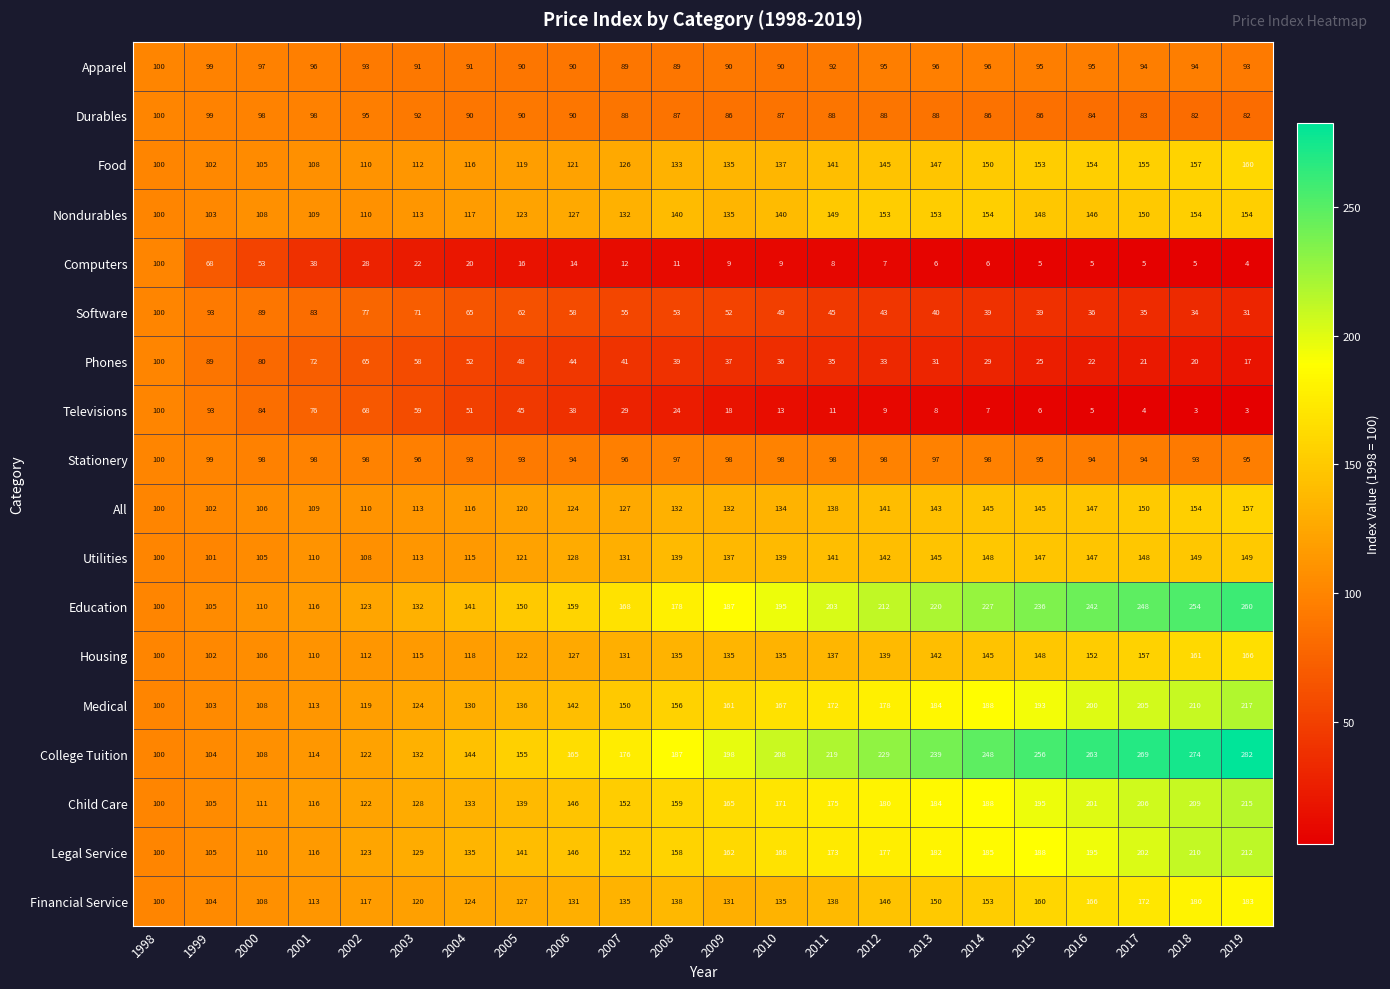

How many data points does each series have?

22